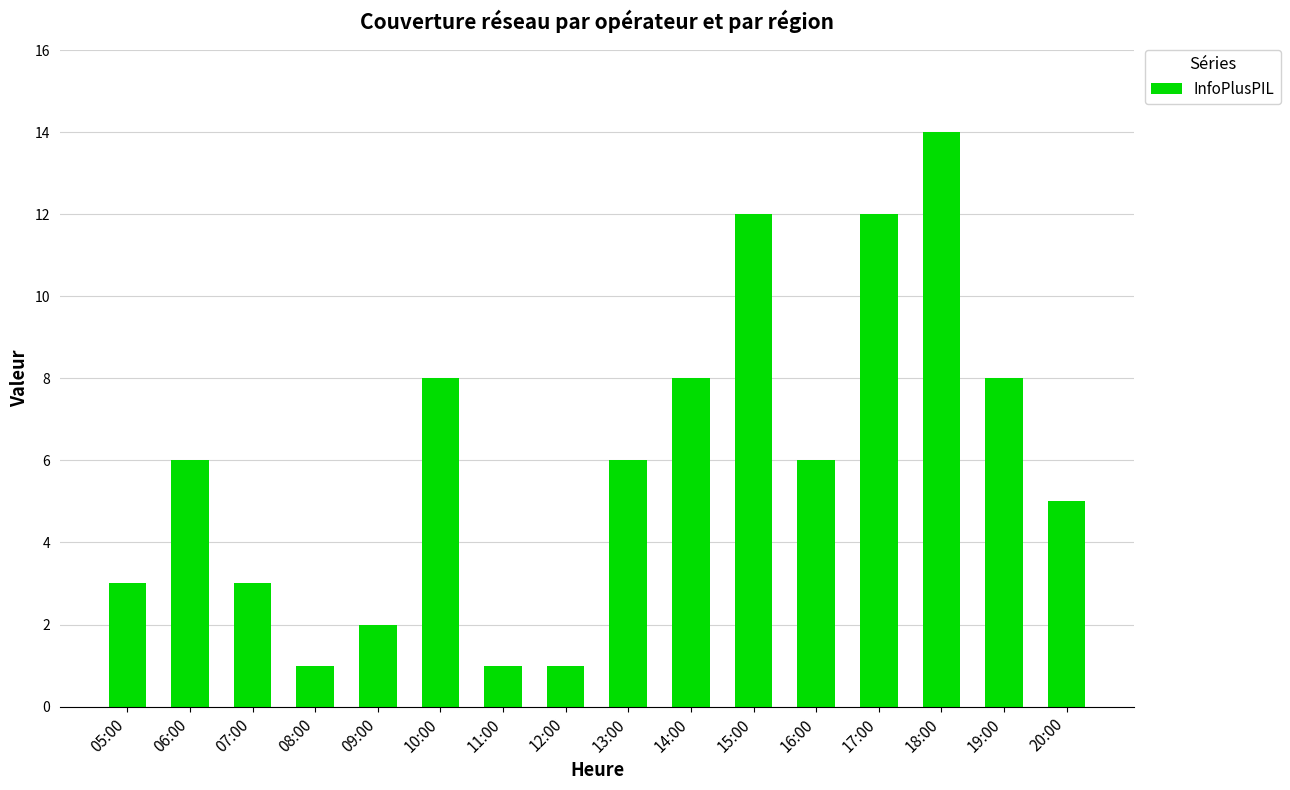

What is the minimum value shown in the chart?

1